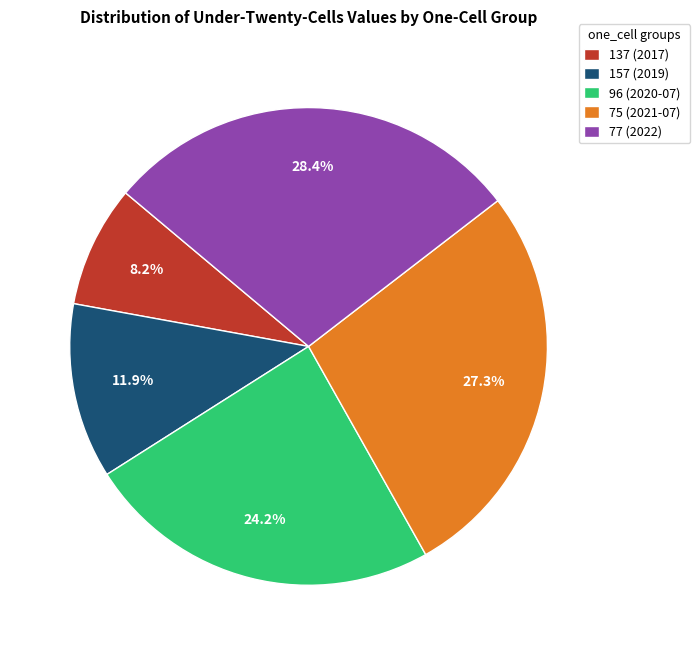

What is the ratio of the value at 137 (2017) to the value at 157 (2019)?

0.7